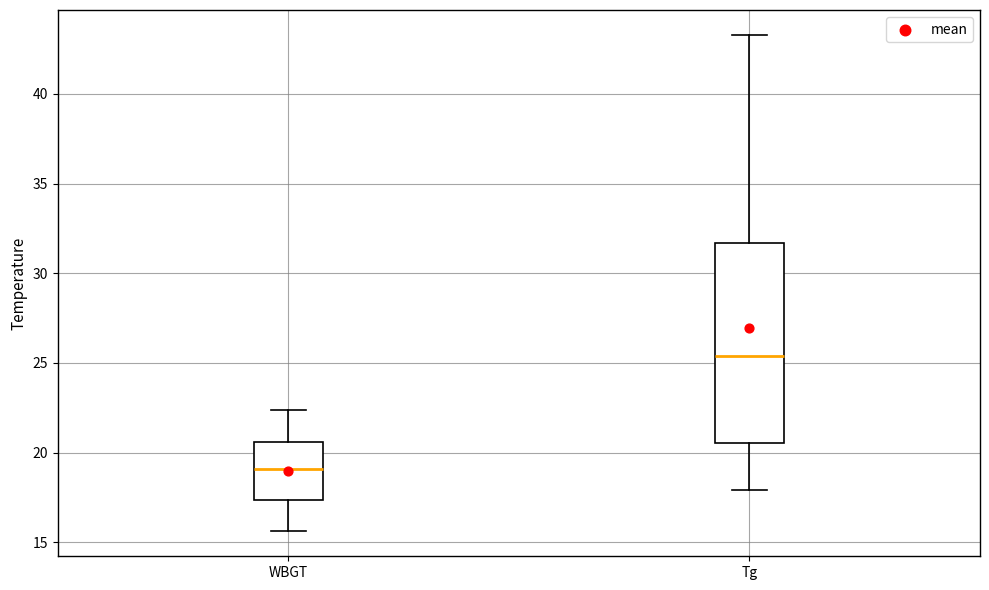

Which box is the tallest, from its lower edge to its upper edge?

Tg